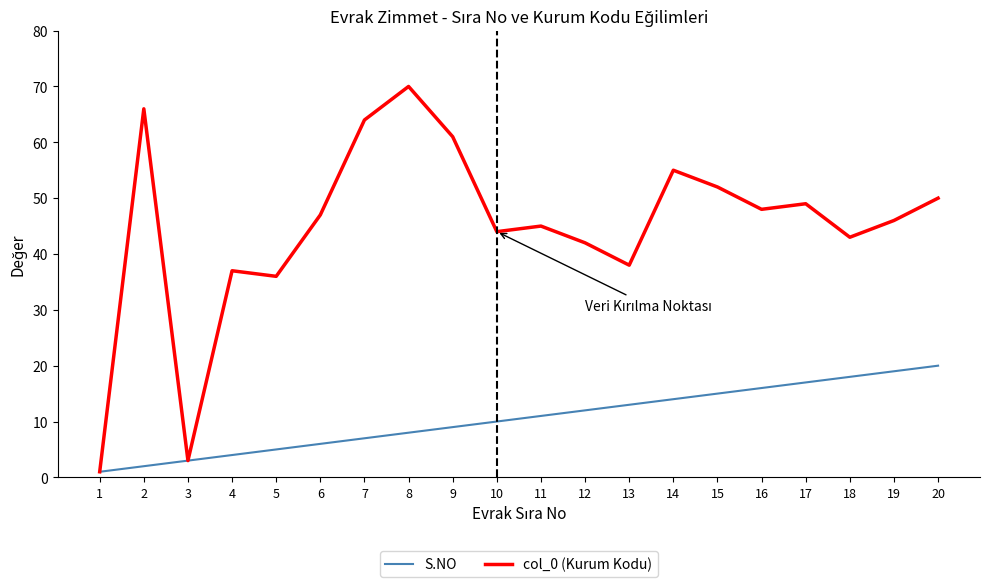

True or false: S.NO has a value of 9 at 9.

True